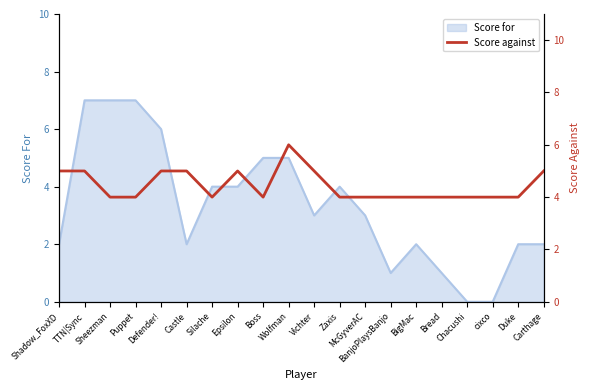

What is the label of the 14th point from the right?

Silache